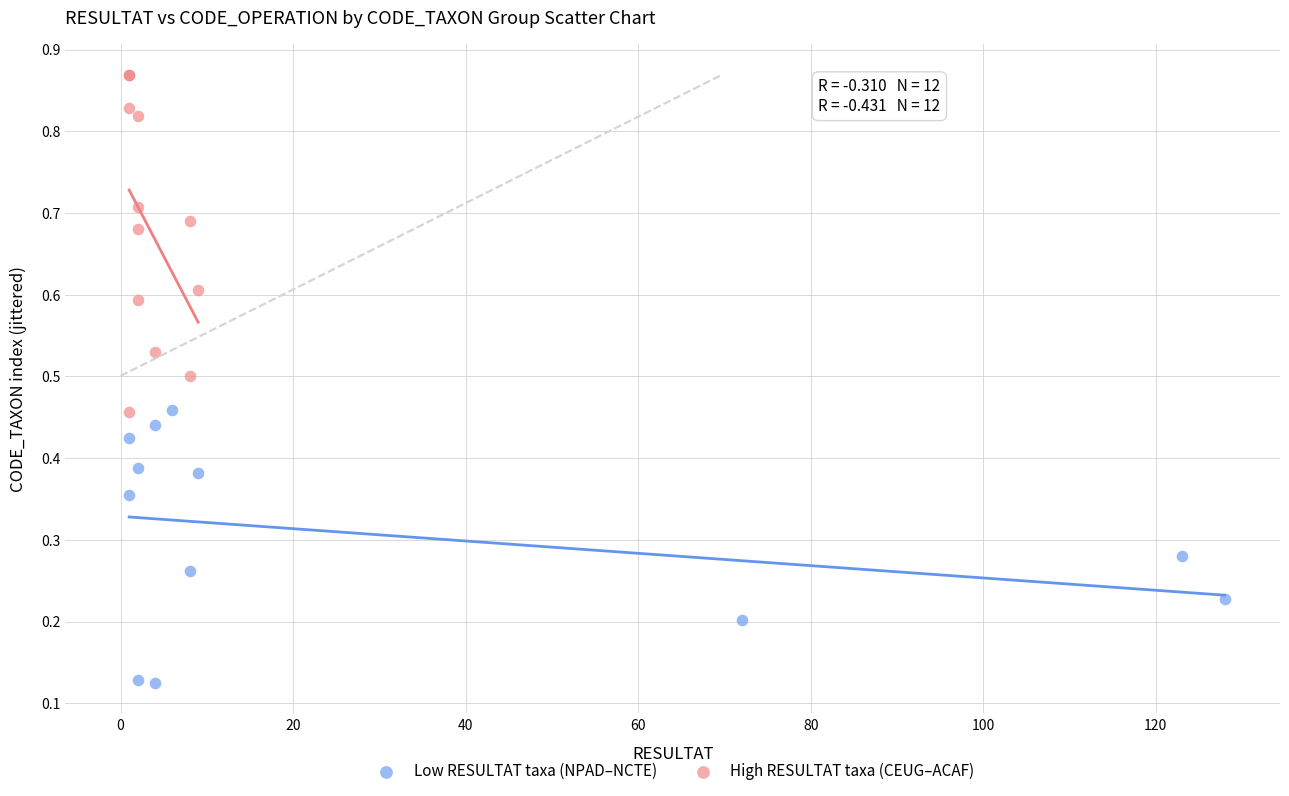

Which series has the widest spread of Y values?

High RESULTAT taxa (CEUG–ACAF)